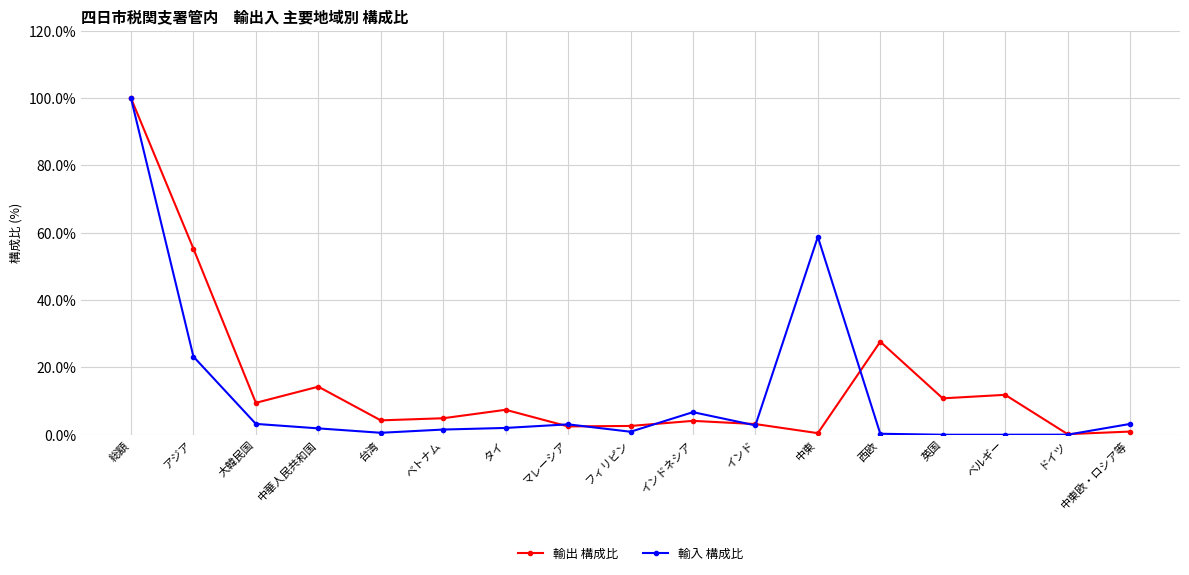

Which category has the highest value in the 輸出 構成比 series?

総額